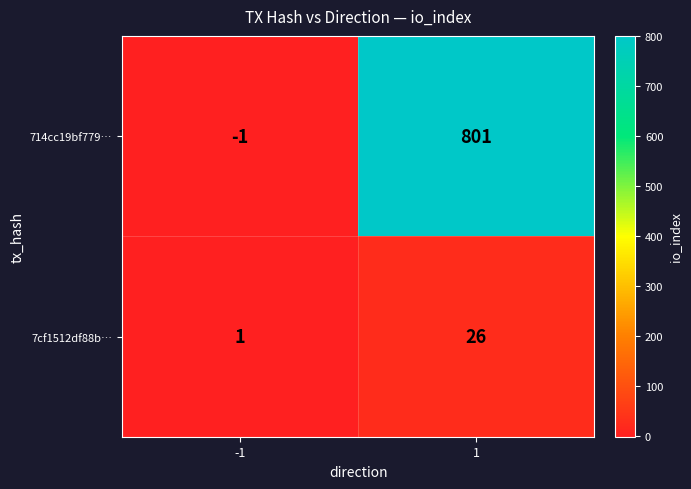

Which series has the largest total across all categories?

714cc19bf779…